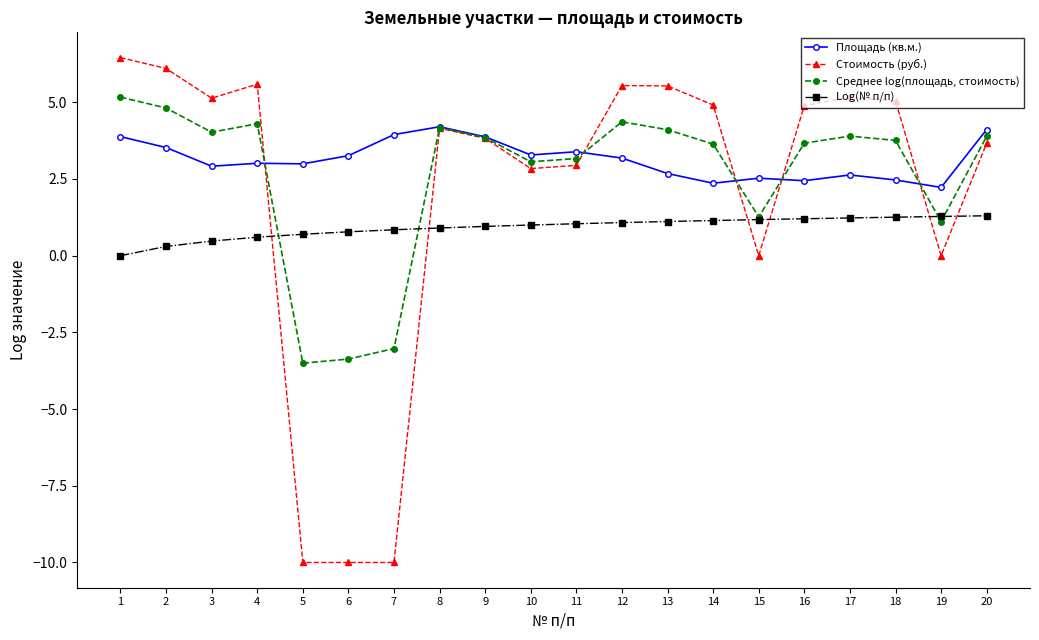

What is the difference between the Log(№ п/п) values at 1 and 11?

1.0